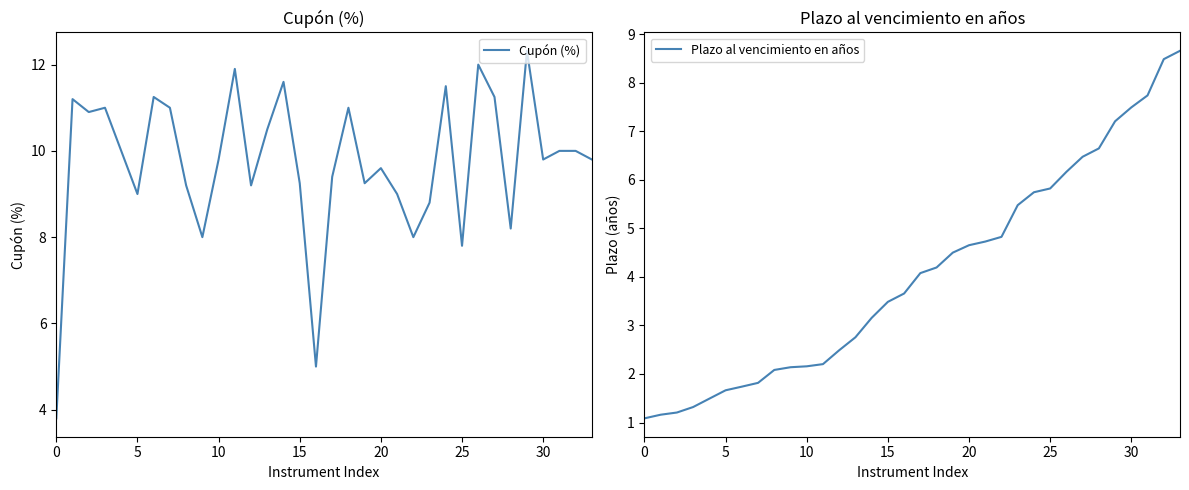

Is it true that Cupón (%) equals 9.8 at 30?

True